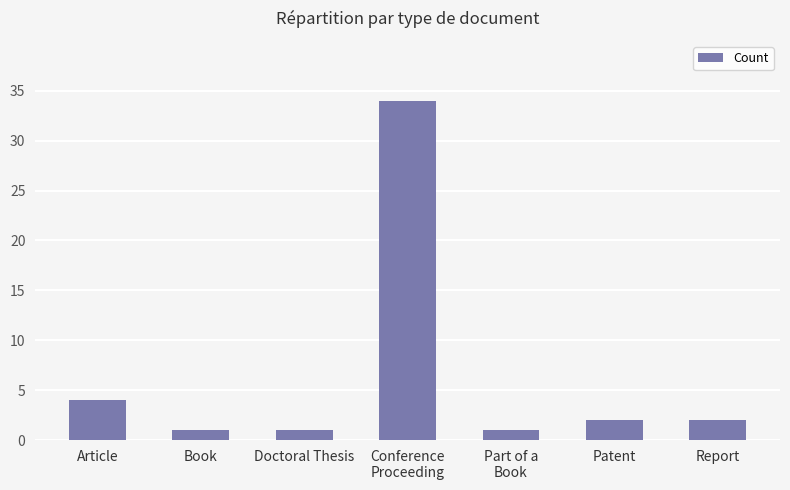

At which label is the value closest to 17?

Article